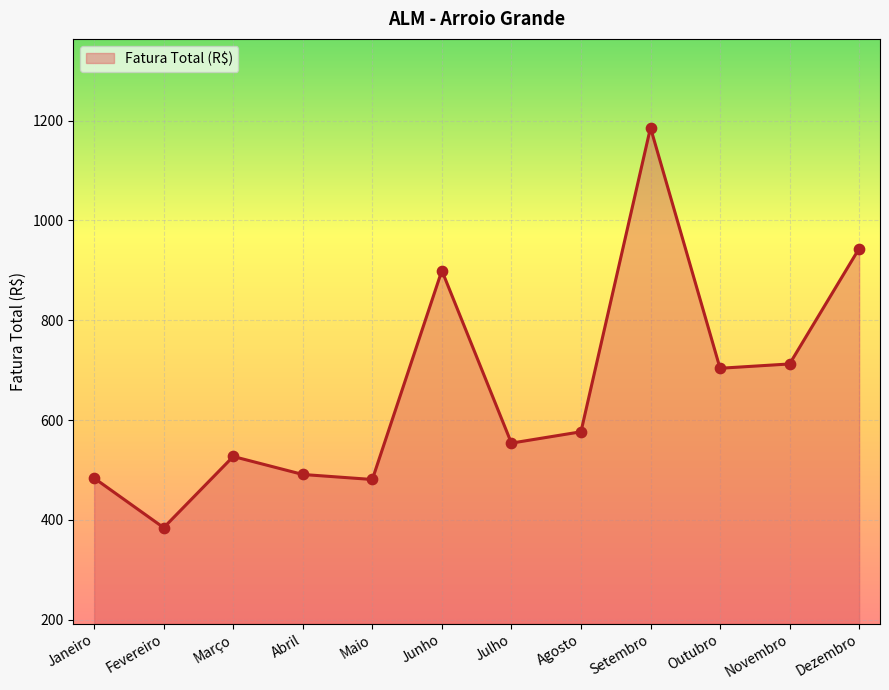

What is the change in value from Março to Dezembro?

+416.6